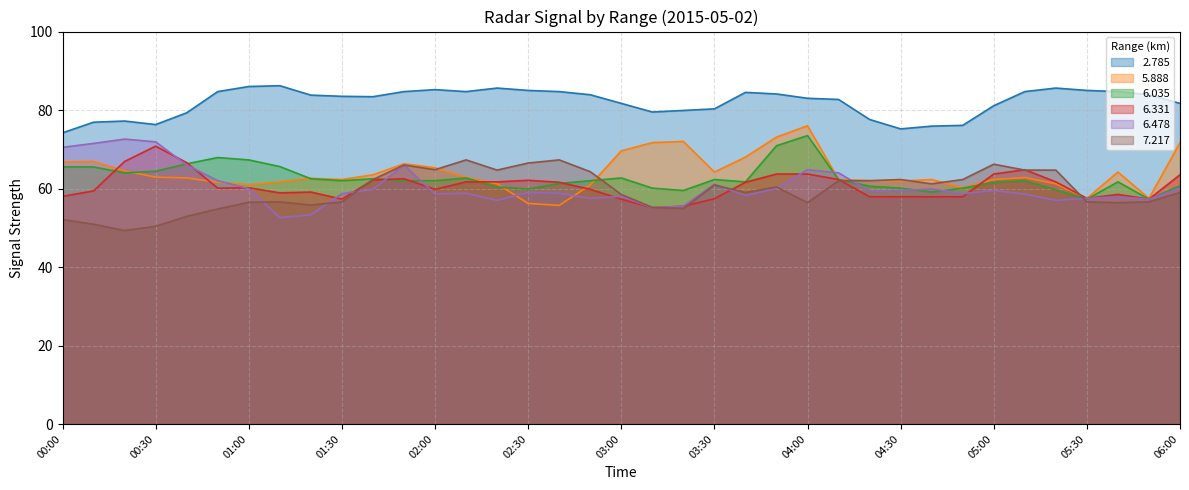

Which series changed the most between 01:30 and 05:50?

5.888